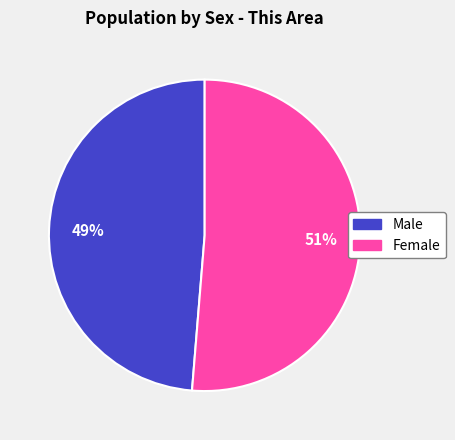

True or false: Female accounts for 64% of the total.

False